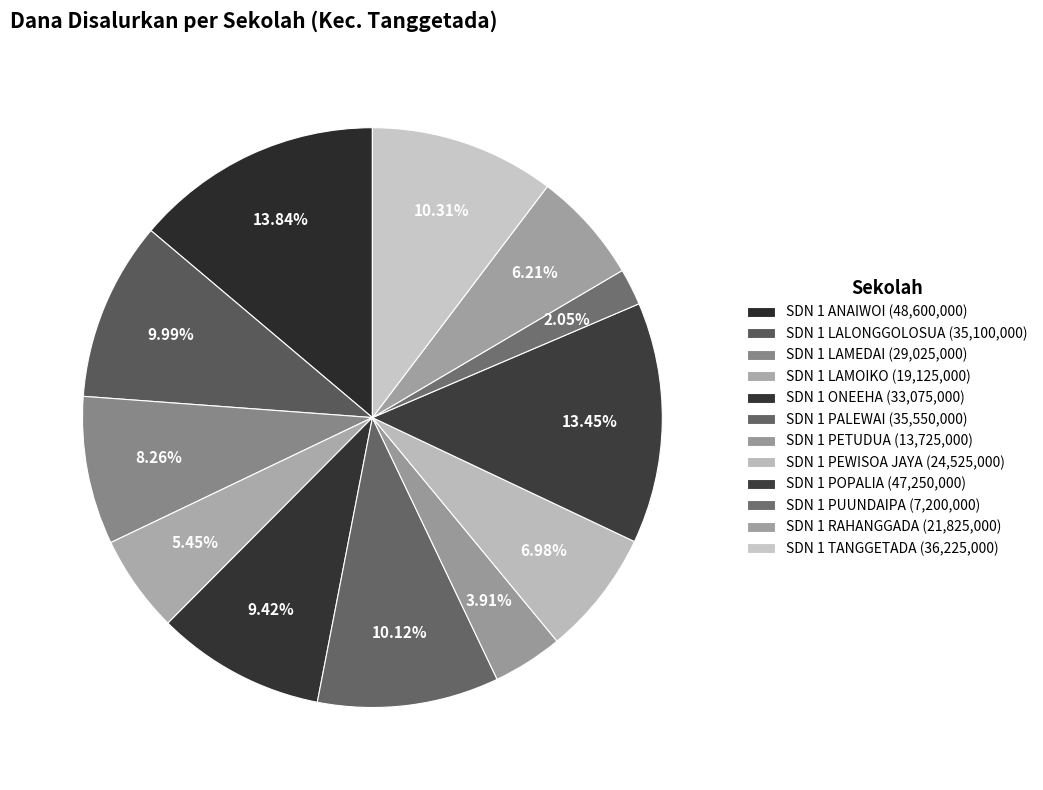

How many segments does this pie chart have?

12